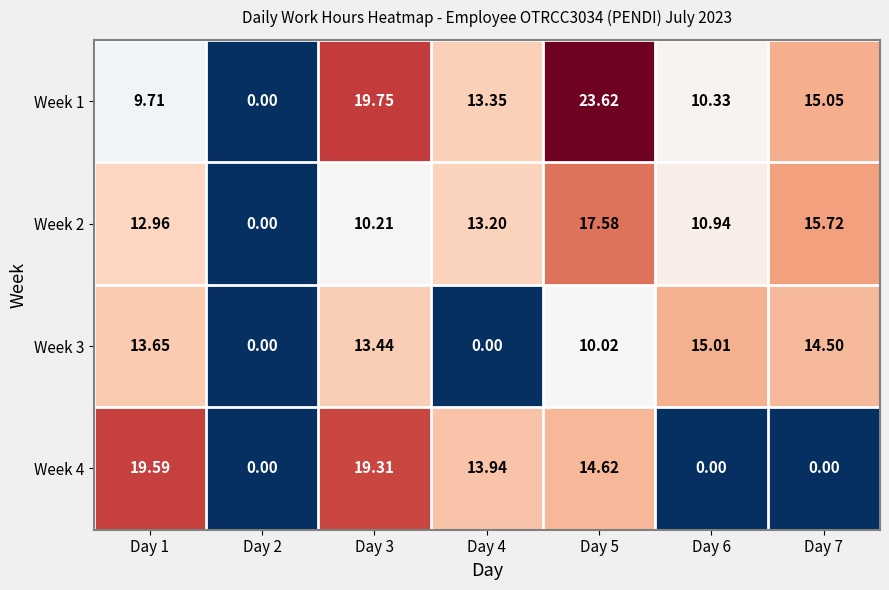

Is the value of Week 1 at Day 1 greater than the value of Week 4 at Day 3?

No